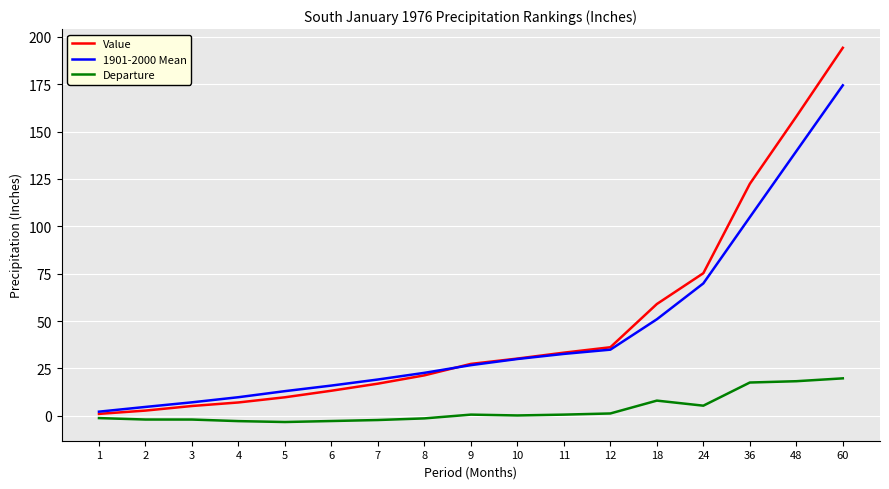

At which category is the sum across all series the highest?

60